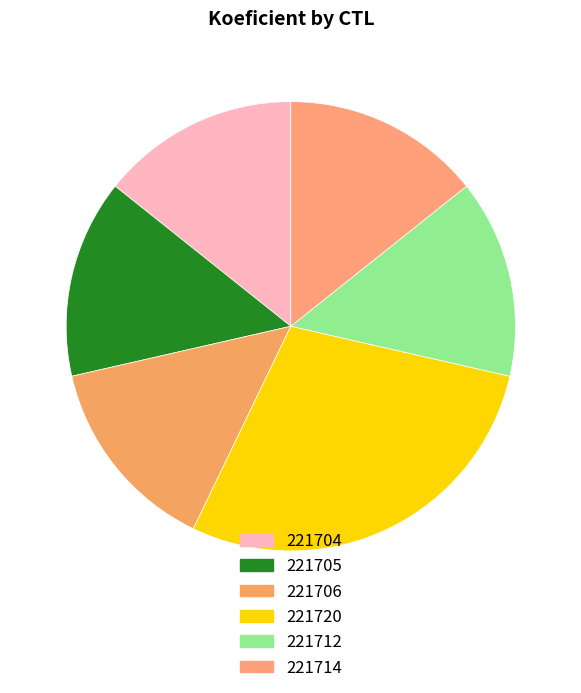

The 221705 slice represents 14% of the pie. True or false?

True